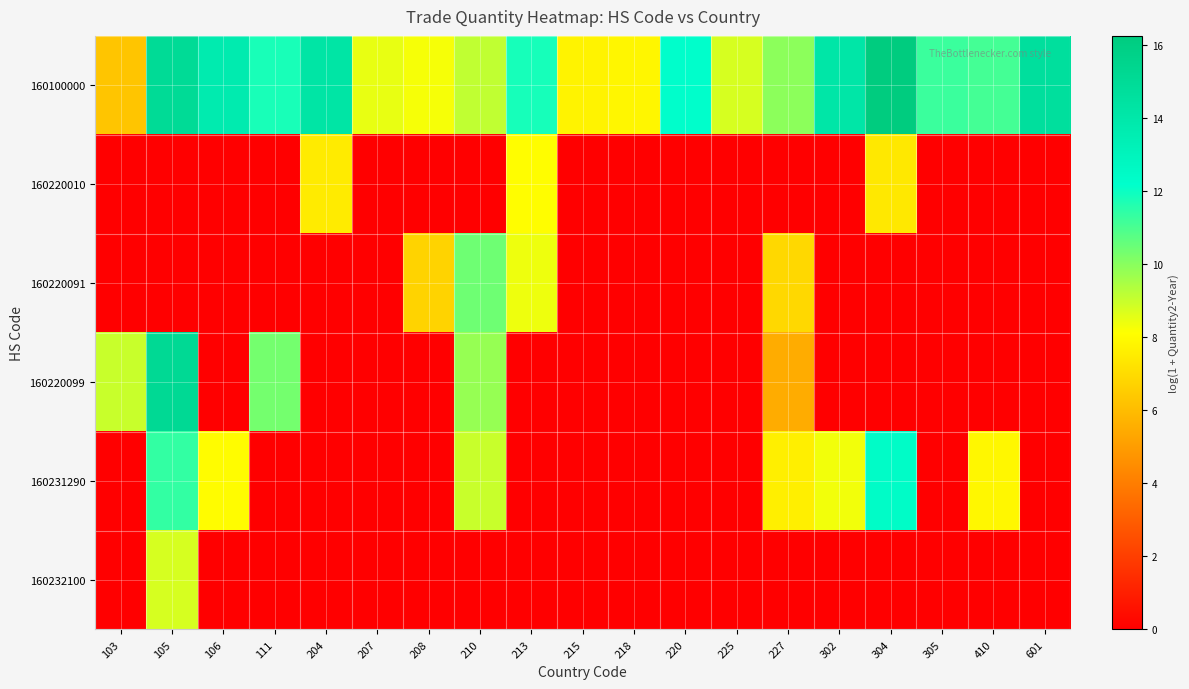

What is the total value across all series at 213?

28.3